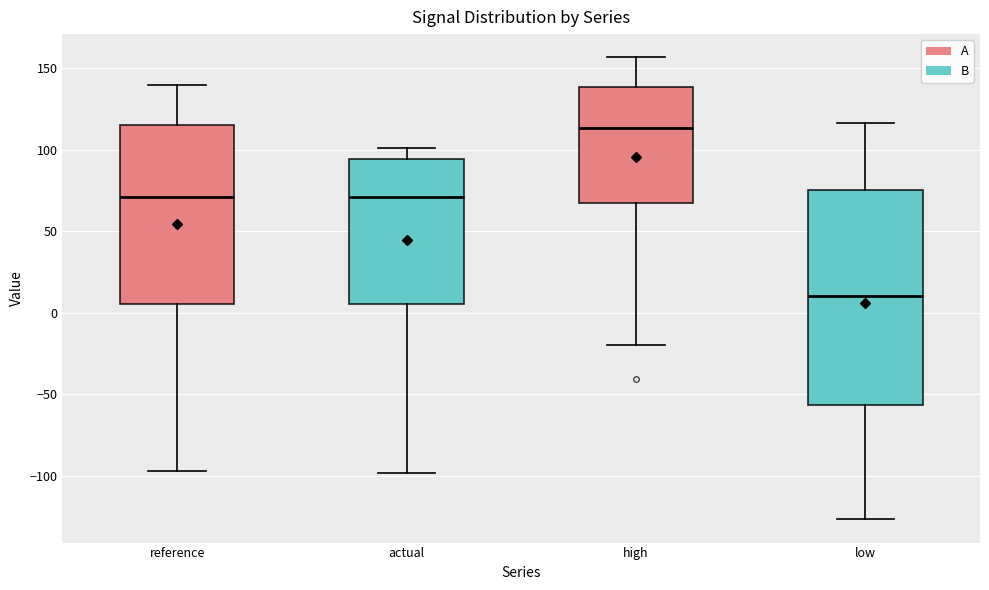

Which box has the highest median line?

high